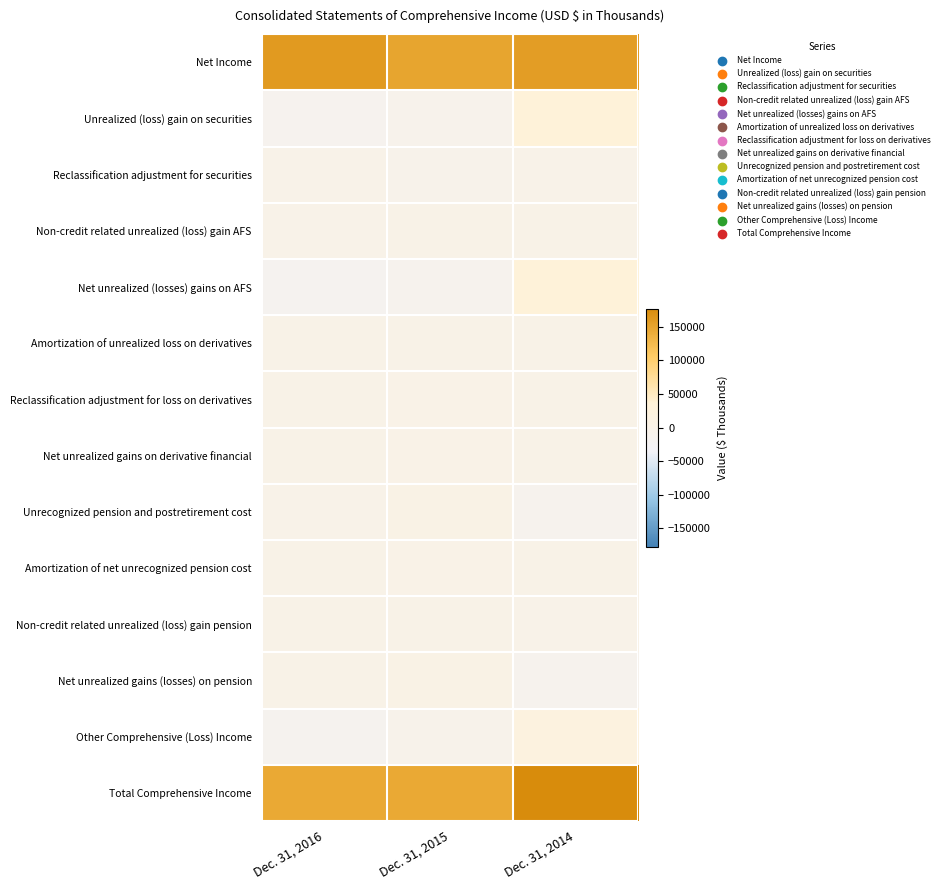

Which has a higher value, Dec. 31, 2015 or Dec. 31, 2014?

Dec. 31, 2014